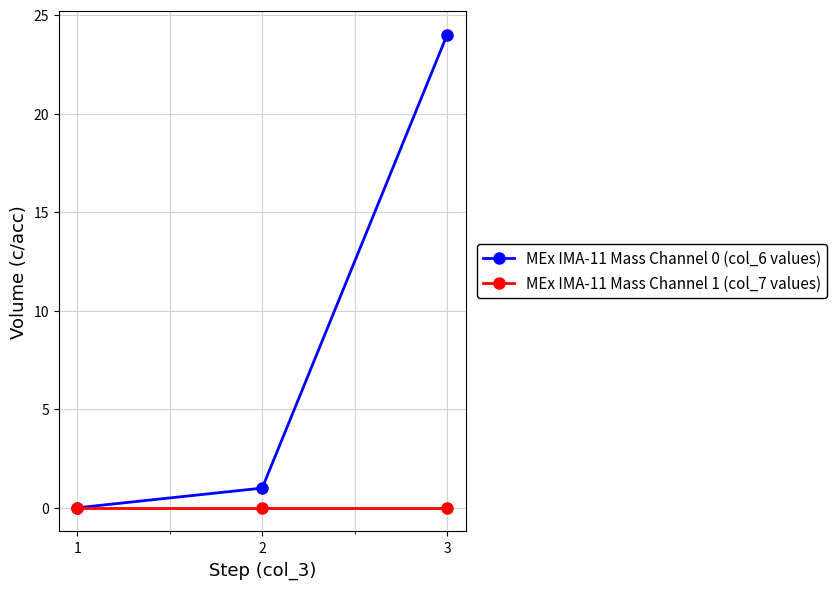

What is the average value of the MEx IMA-11 Mass Channel 0 (col_6 values) series?

8